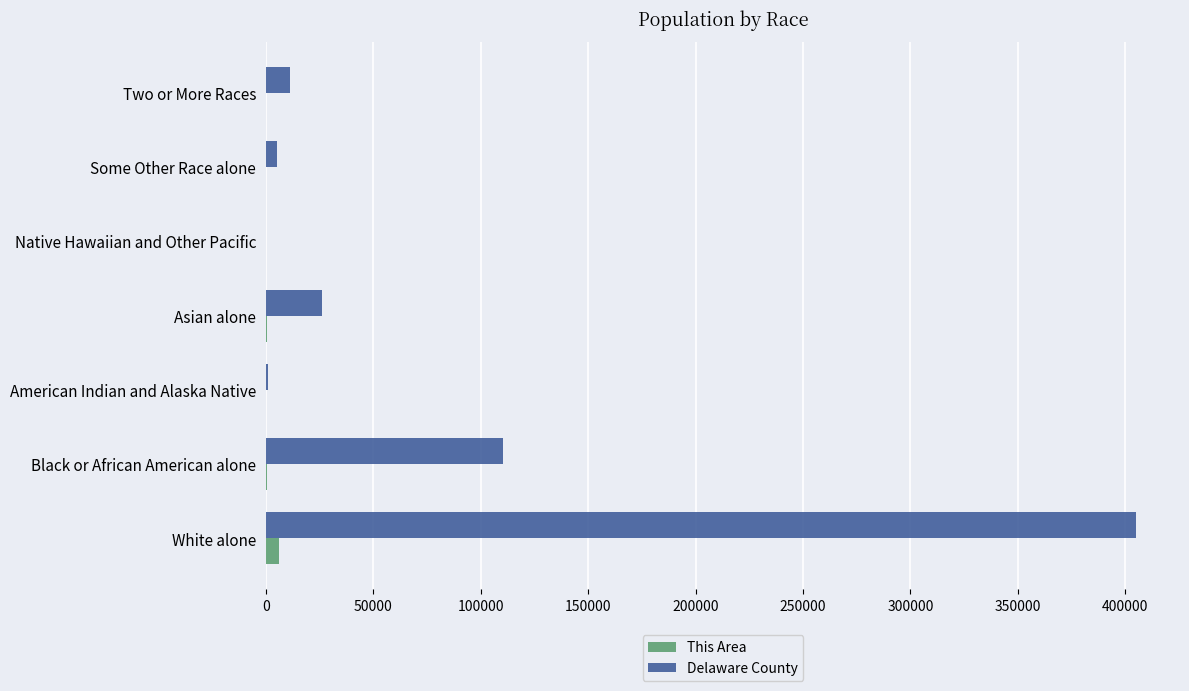

What is the greatest value displayed?

405233